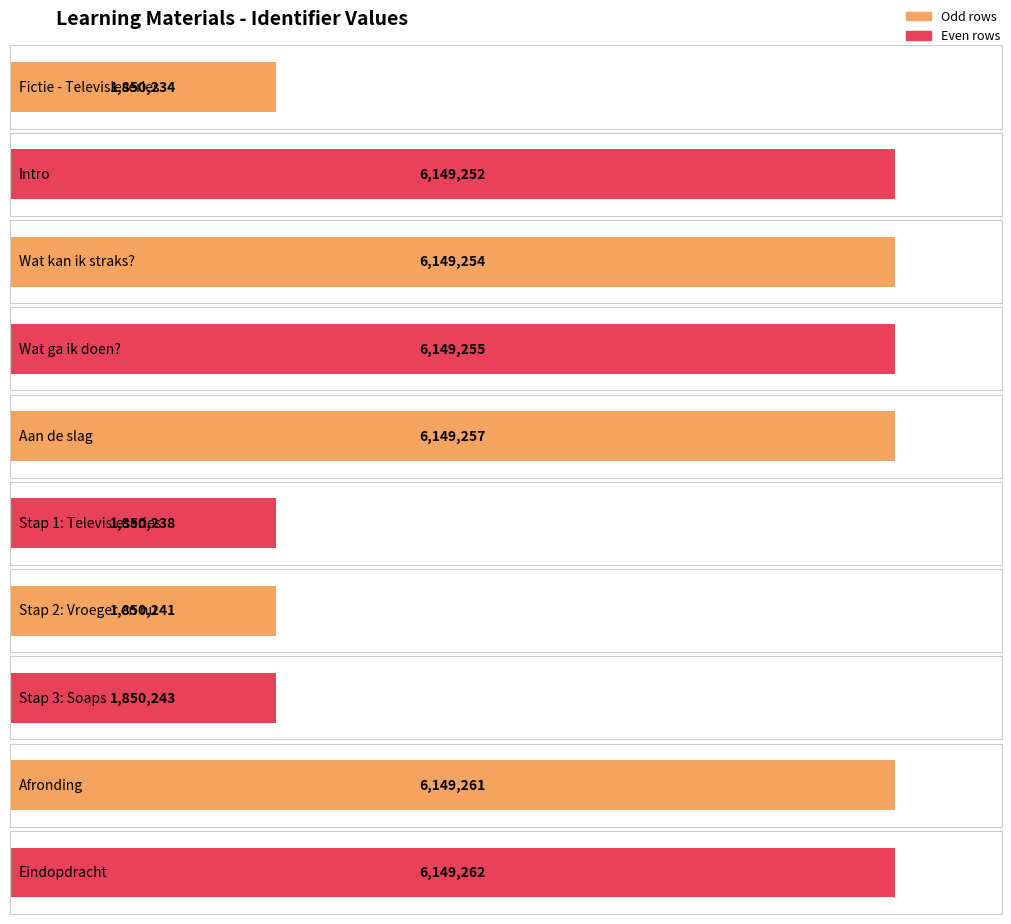

How many categories are shown in the chart?

10